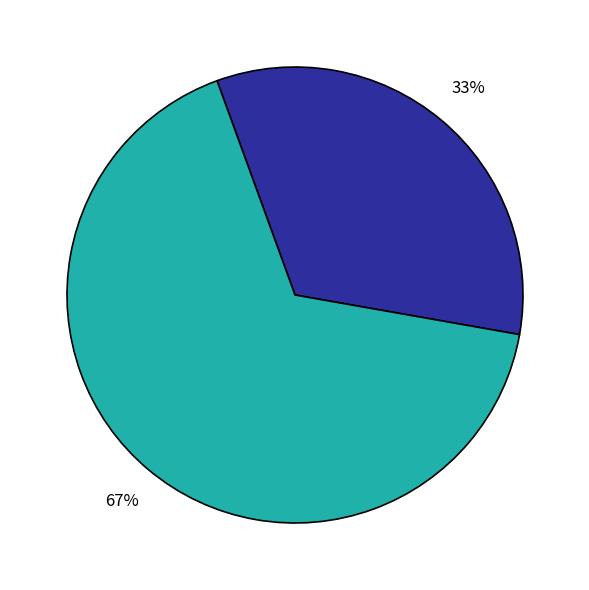

Is there any slice that represents more than half of the pie?

Yes